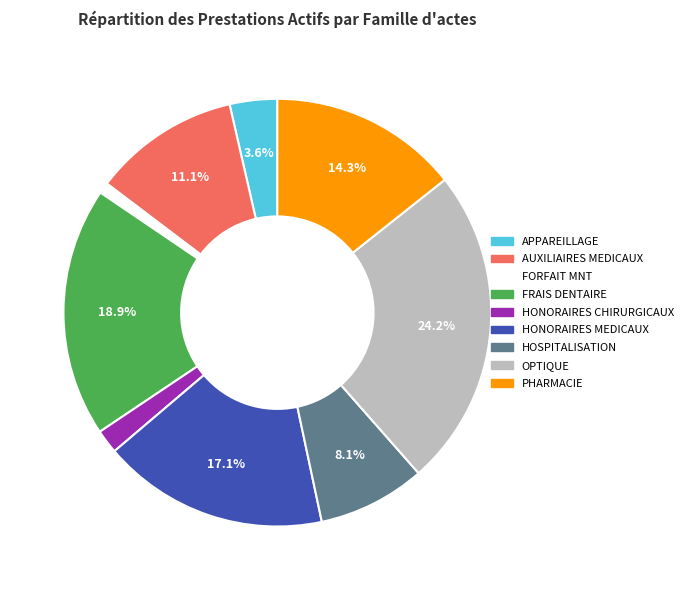

To the nearest percent, what is the difference between the FRAIS DENTAIRE and AUXILIAIRES MEDICAUX slice percentages?

8%